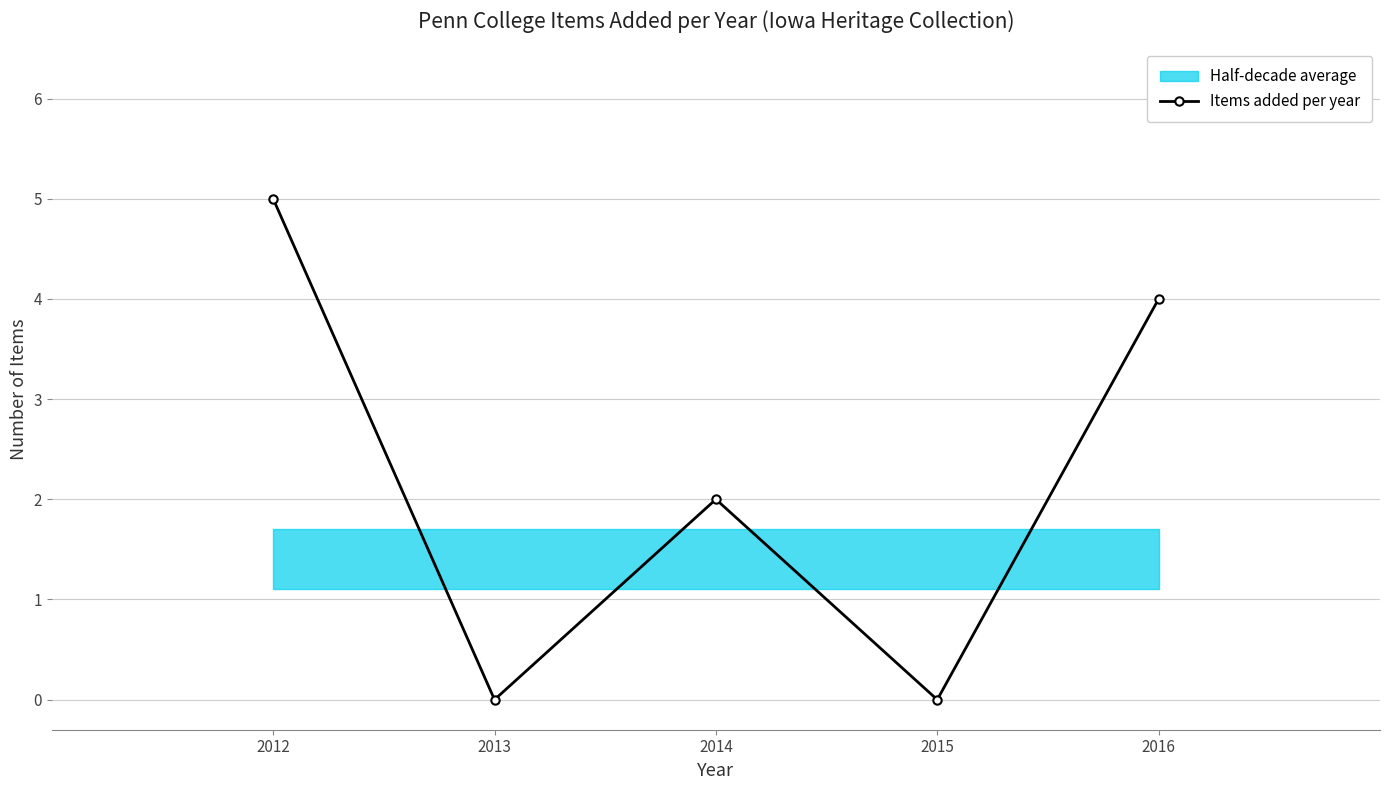

Reading right to left, list all the values displayed in this chart.

2016=4	2015=0	2014=2	2013=0	2012=5